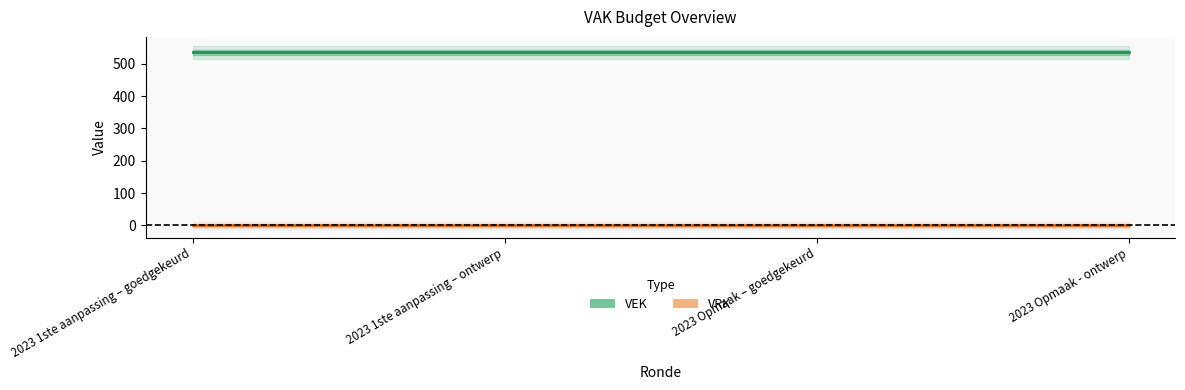

What is the label of the 2nd point from the right?

2023 Opmaak – goedgekeurd